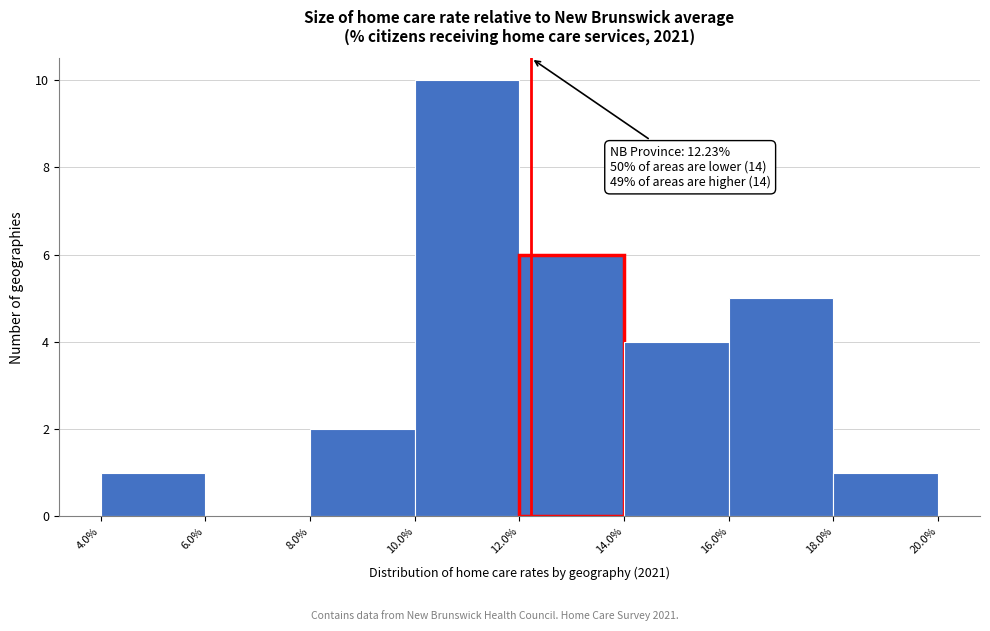

Over which range of the x-axis is the bar tallest?

10.0% to 12.0%